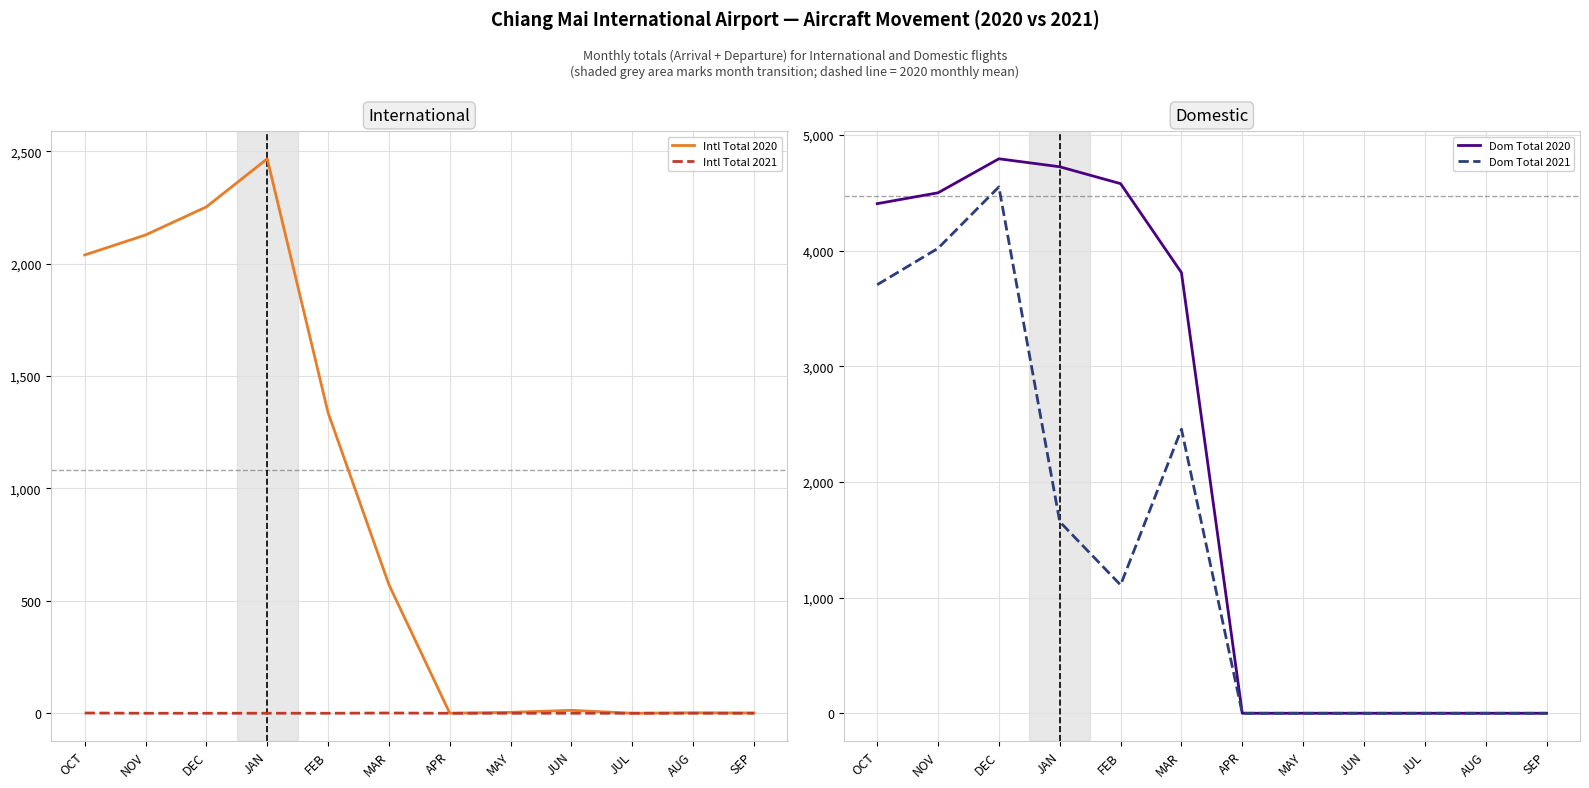

What are all the series names shown in the legend?

Intl Total 2020, Intl Total 2021, Dom Total 2020, Dom Total 2021